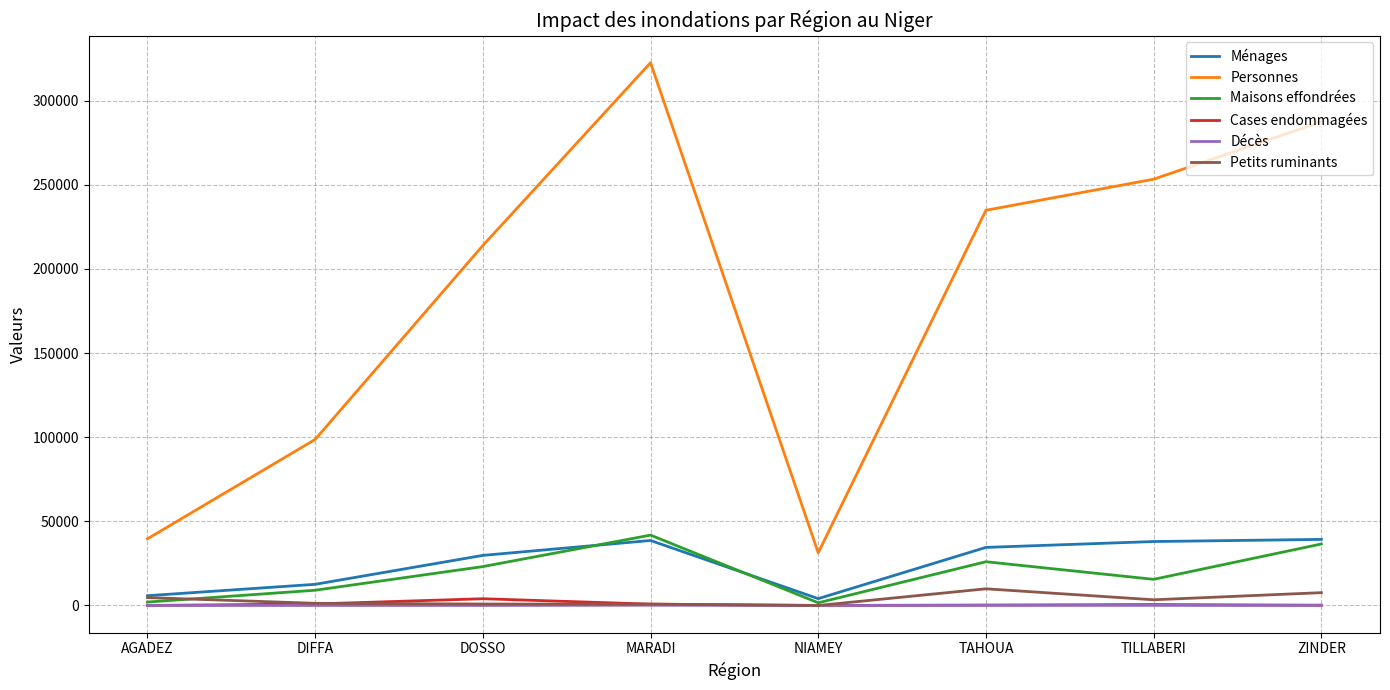

True or false: Cases endommagées and Personnes intersect in this chart.

False